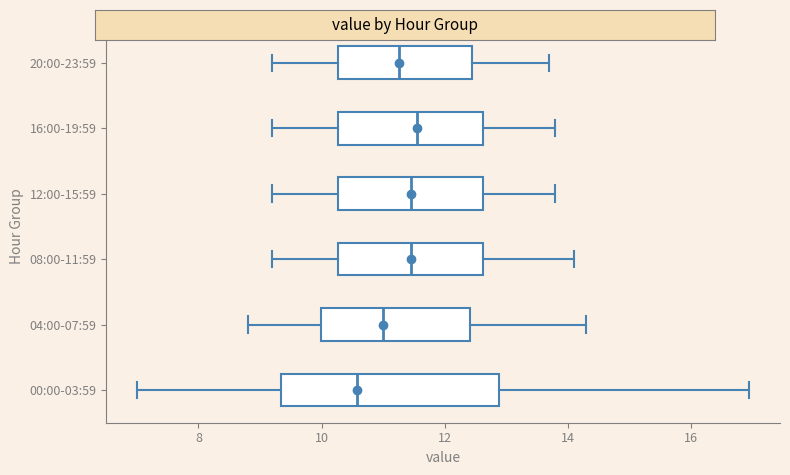

Reading bottom to top, read every box against the x-axis: the position of its median line, the range the box covers, and the ends of its whiskers. The values are not printed on the chart, so give them approximately, as read against the axis.

00:00-03:59: median 10.6, box 9.4 to 12.8, whiskers 7.0 to 17.0
04:00-07:59: median 11.0, box 10.0 to 12.4, whiskers 8.8 to 14.4
08:00-11:59: median 11.4, box 10.2 to 12.6, whiskers 9.2 to 14.2
12:00-15:59: median 11.4, box 10.2 to 12.6, whiskers 9.2 to 13.8
16:00-19:59: median 11.6, box 10.2 to 12.6, whiskers 9.2 to 13.8
20:00-23:59: median 11.2, box 10.2 to 12.4, whiskers 9.2 to 13.8